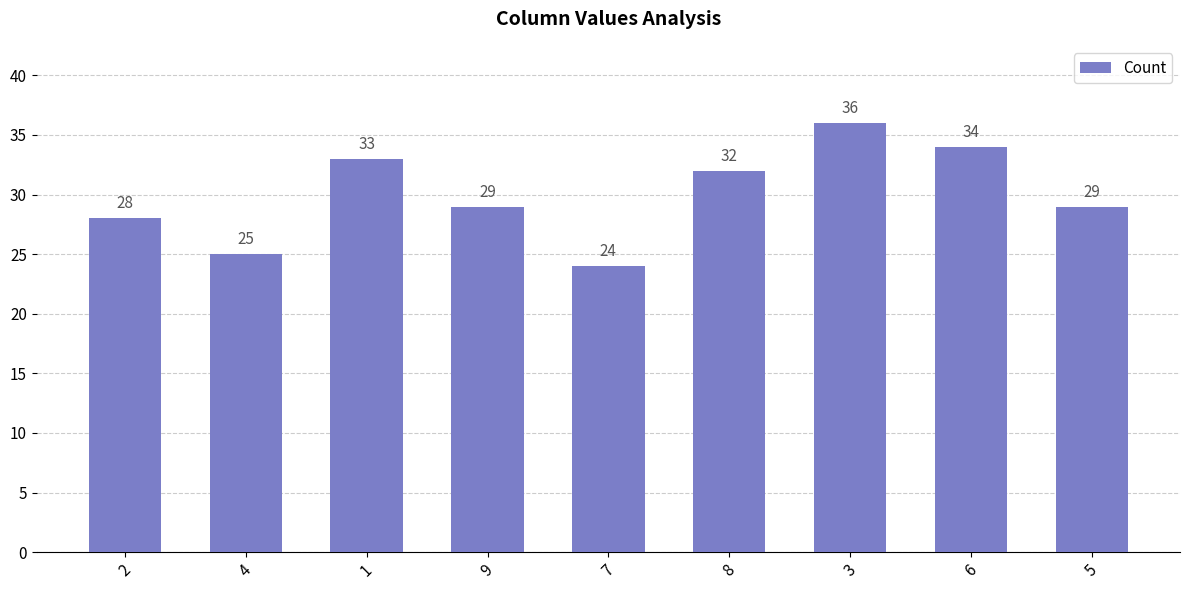

The chart shows a value of 33 at 1. True or false?

True